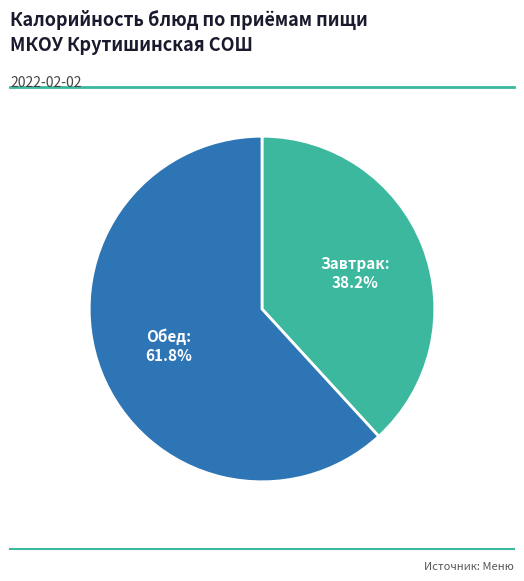

How many slices are in this pie chart?

2